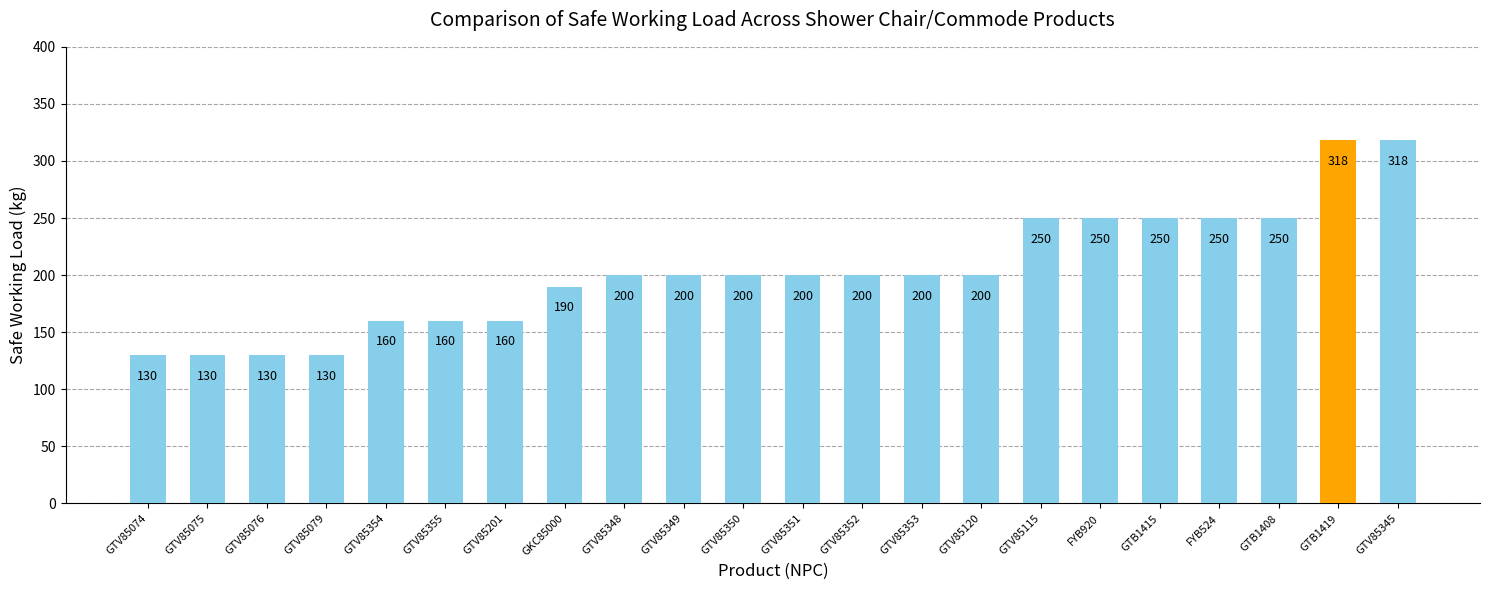

Reading left to right, list all the values displayed in this chart.

GTV85074=130	GTV85075=130	GTV85076=130	GTV85079=130	GTV85354=160	GTV85355=160	GTV85201=160	GKC85000=190	GTV85348=200	GTV85349=200	GTV85350=200	GTV85351=200	GTV85352=200	GTV85353=200	GTV85120=200	GTV85115=250	FYB920=250	GTB1415=250	FYB524=250	GTB1408=250	GTB1419=318	GTV85345=318